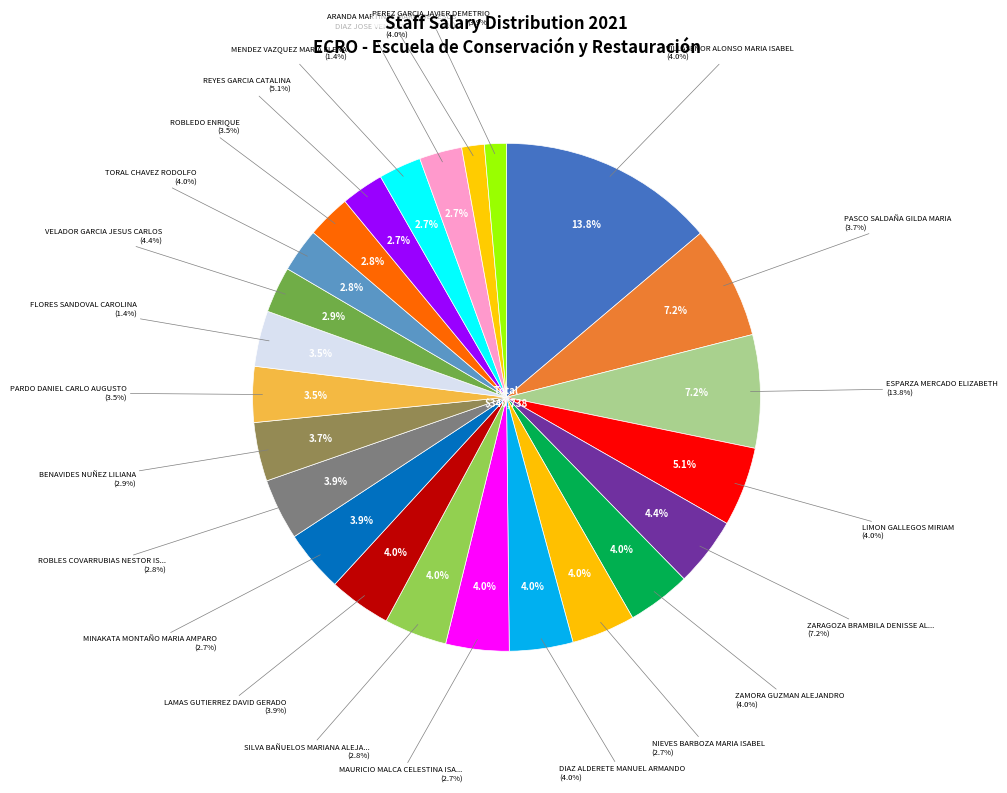

What is the smallest slice in the pie chart?

PEREZ GARCIA JAVIER DEMETRIO